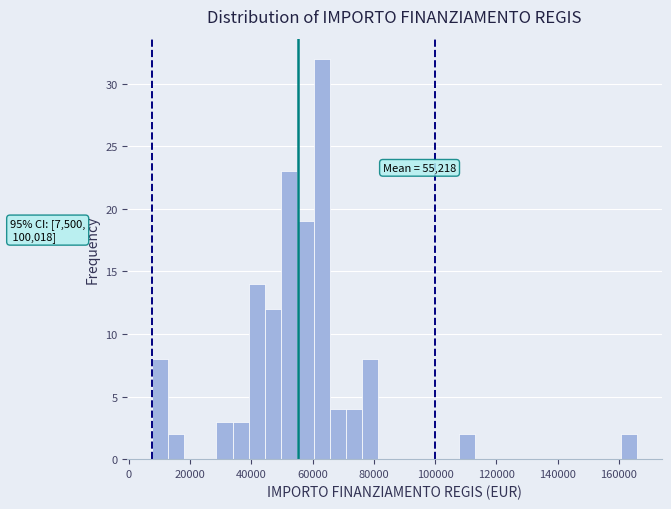

Read against the x-axis, roughly where is the centre of the tallest bar?

62000